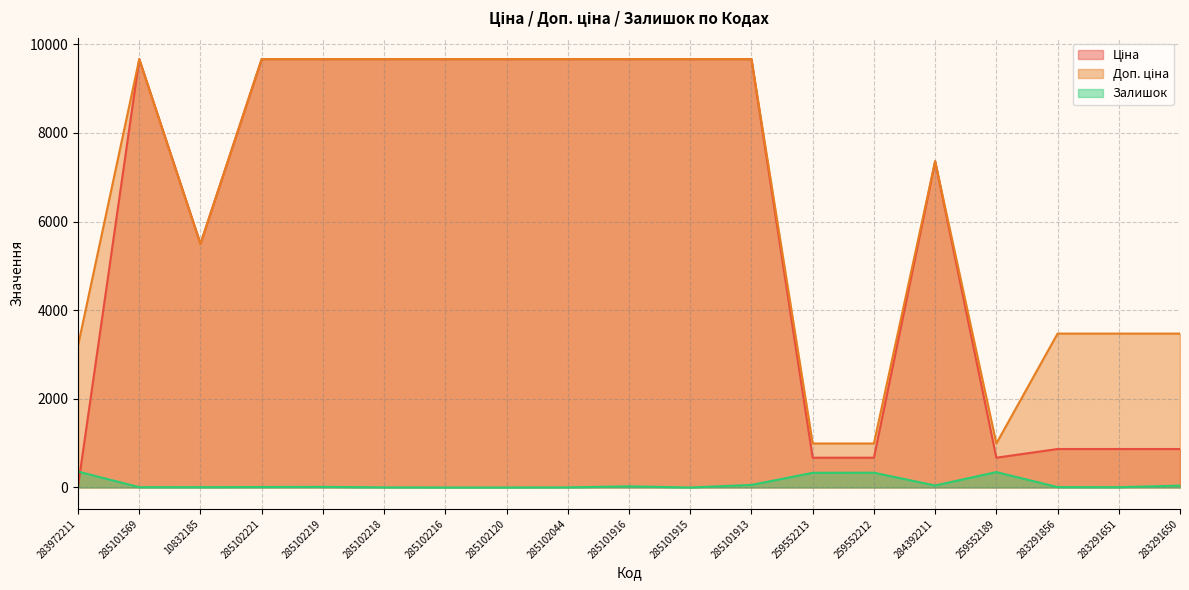

True or false: Ціна and Залишок cross at least once.

True